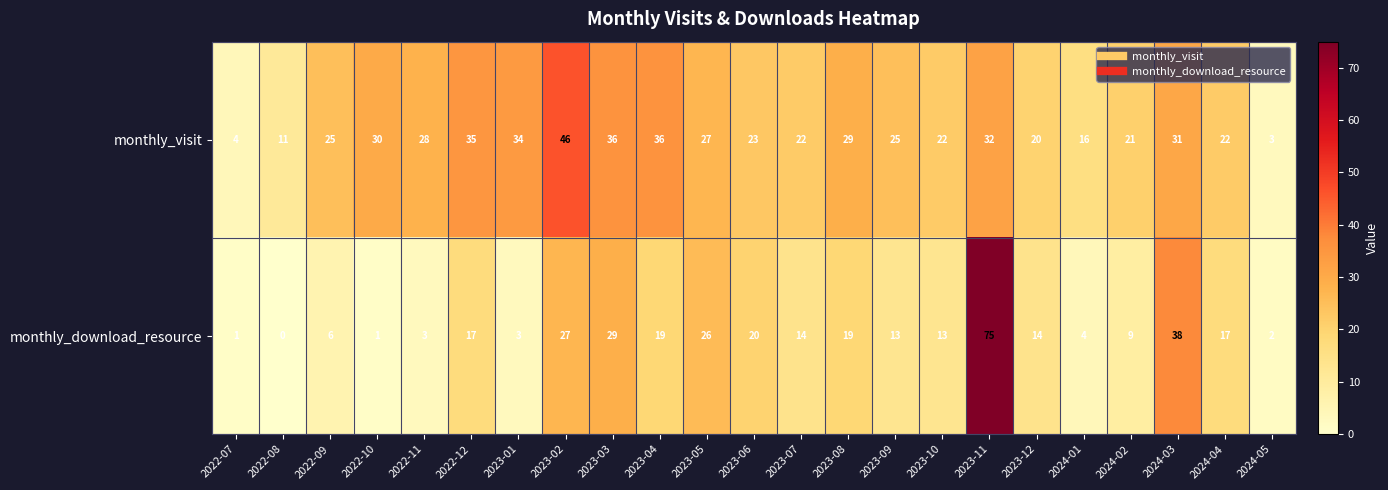

How many data points in monthly_download_resource are less than 14?

11